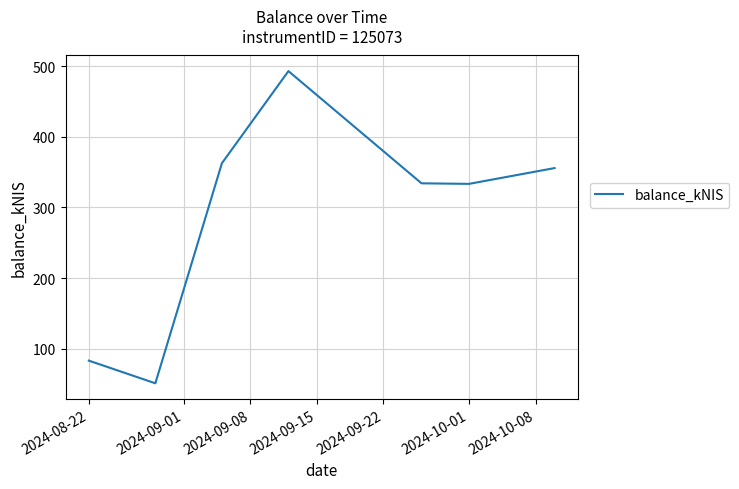

What is the sum of all values?

2012.2